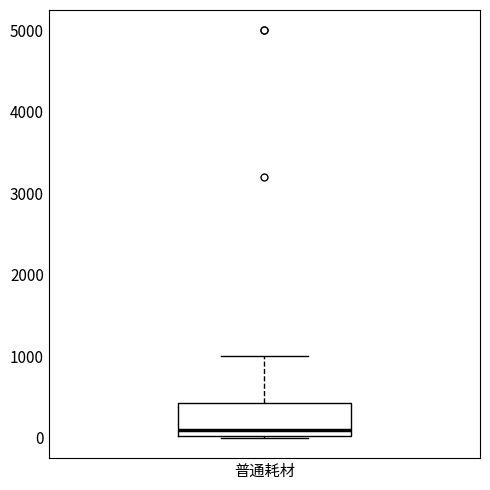

Transcribe this box plot: give where the median line is, the range the box spans, and where the two whiskers end, as read against the y-axis. The values are not printed on the chart, so give them approximately, as read against the axis.

median 100, box 0 to 400, whiskers 0 to 1000